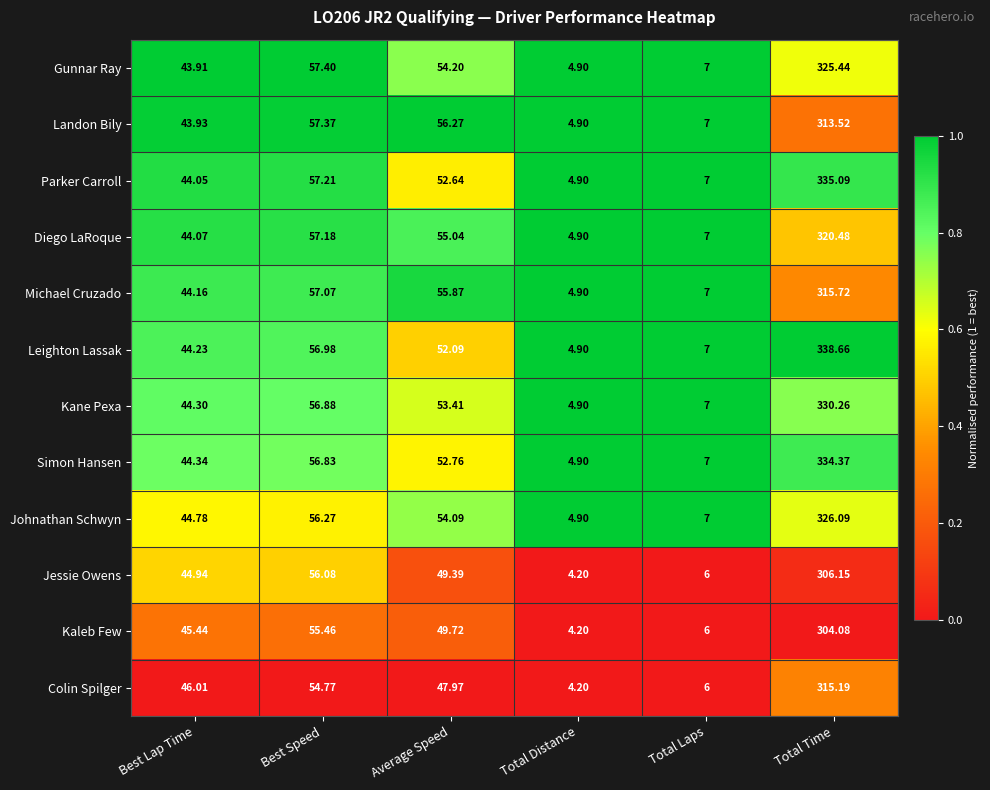

At which label does Colin Spilger reach its peak?

Total Time